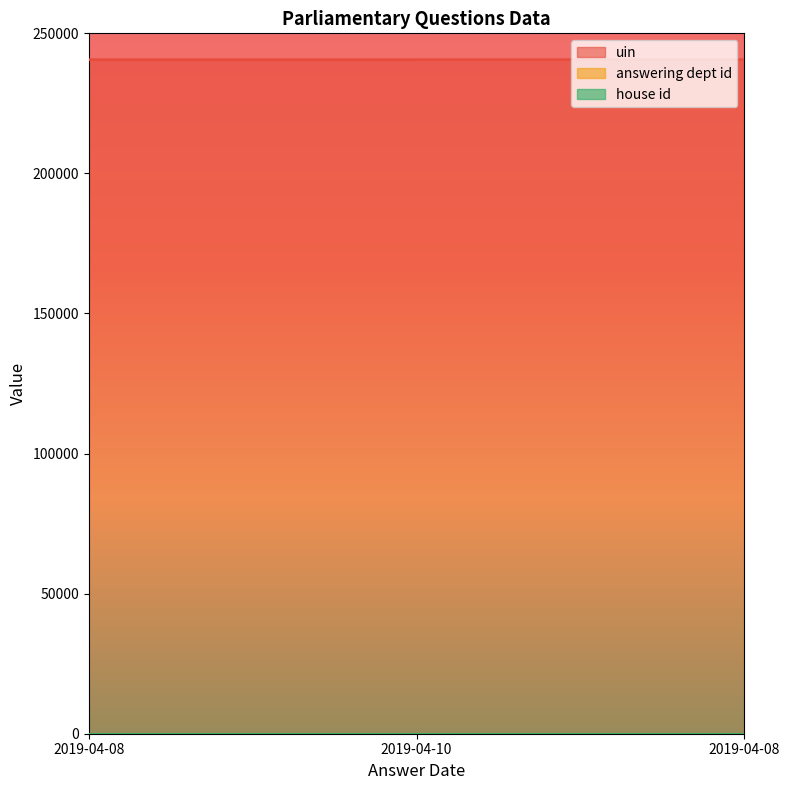

Which series has the largest total across all categories?

uin